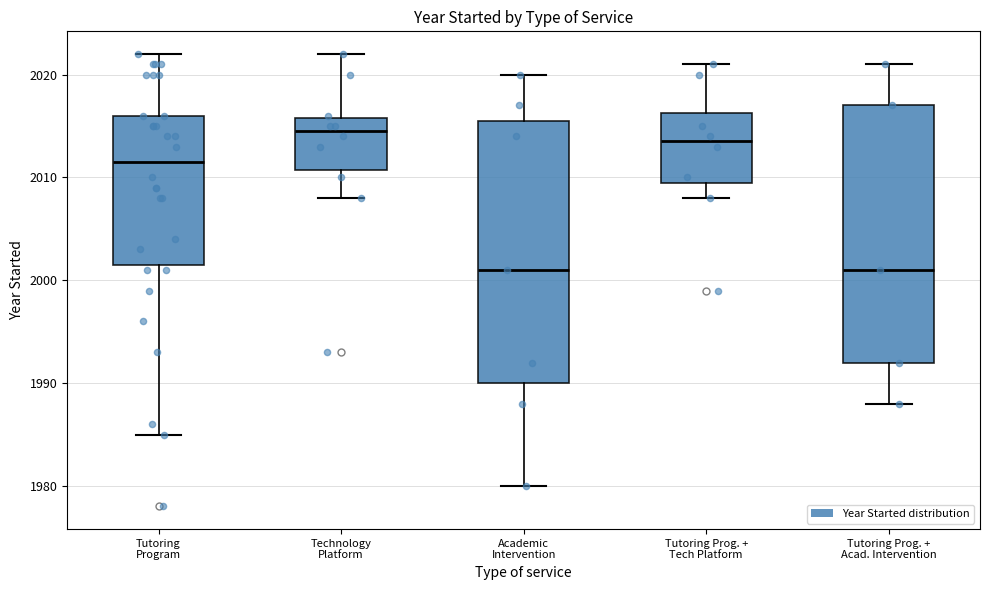

Reading left to right, transcribe this box plot: for each box, give where its median line is, the range the box spans, and where its two whiskers end, as read against the y-axis. The values are not printed on the chart, so give them approximately, as read against the axis.

Tutoring Program: median 2012, box 2002 to 2016, whiskers 1985 to 2022
Technology Platform: median 2015, box 2011 to 2016, whiskers 2008 to 2022
Academic Intervention: median 2001, box 1990 to 2016, whiskers 1980 to 2020
Tutoring Prog. + Tech Platform: median 2014, box 2010 to 2016, whiskers 2008 to 2021
Tutoring Prog. + Acad. Intervention: median 2001, box 1992 to 2017, whiskers 1988 to 2021